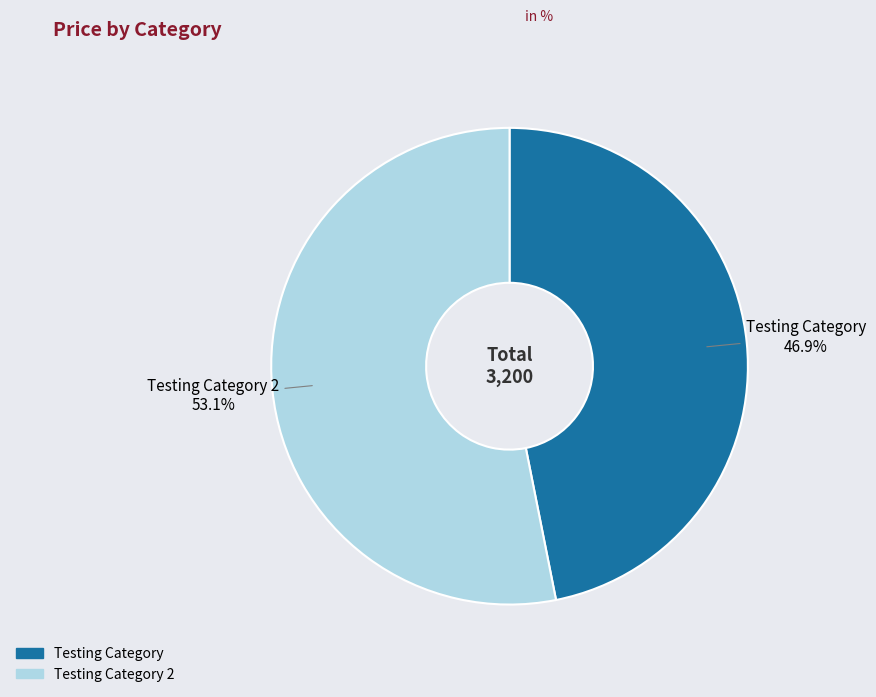

What is the ratio of the value at Testing Category 2 to the value at Testing Category?

1.1